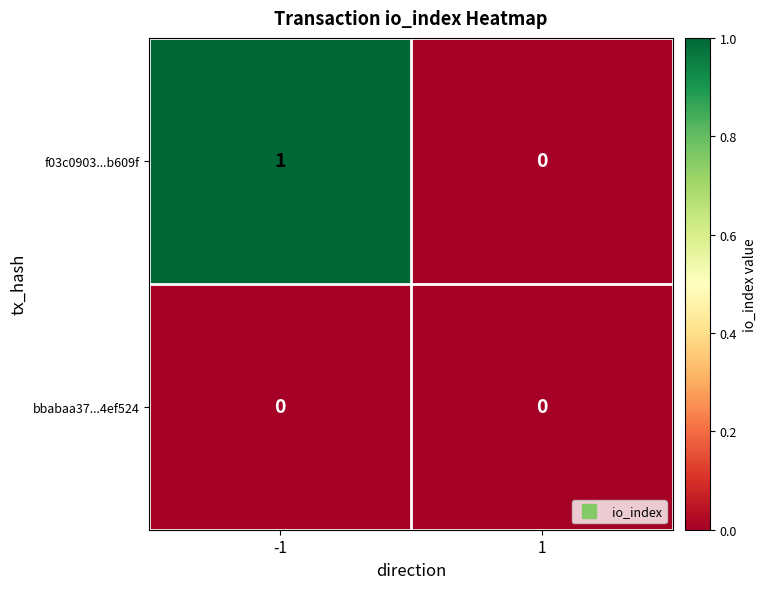

Which series has the largest range (max minus min)?

f03c0903...b609f